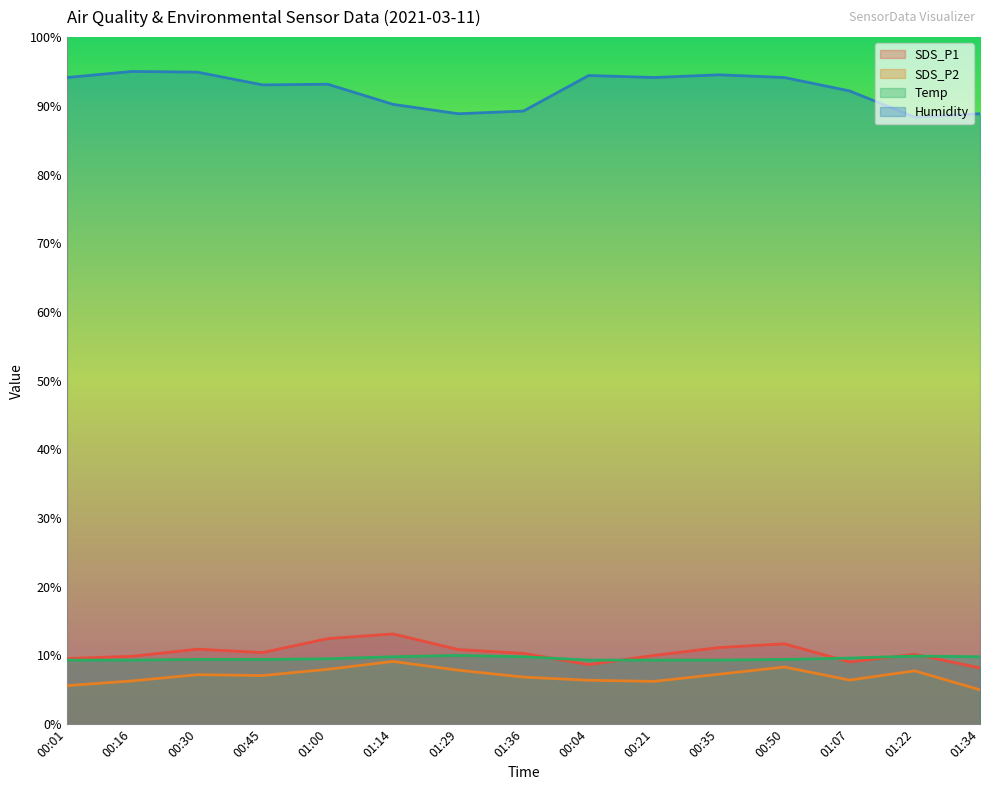

Does the chart have visible grid lines?

No